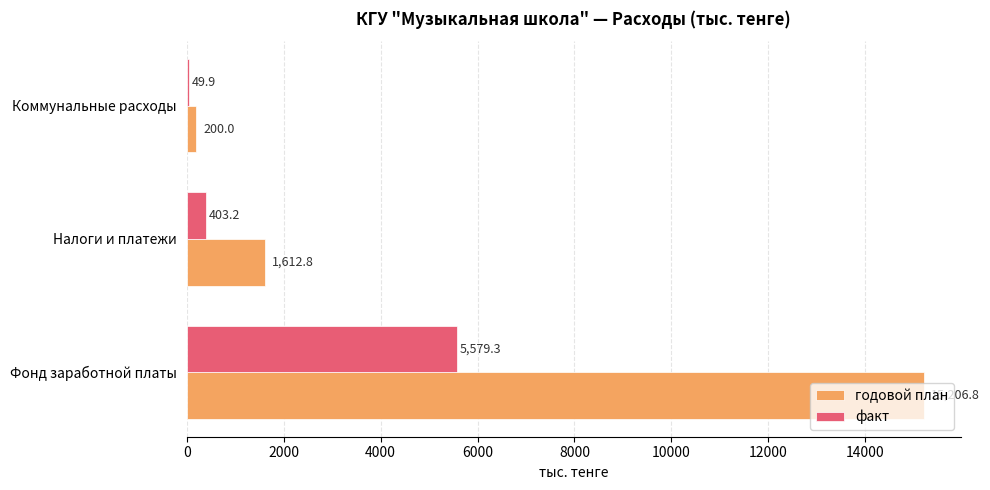

Which series has the widest spread of values?

годовой план